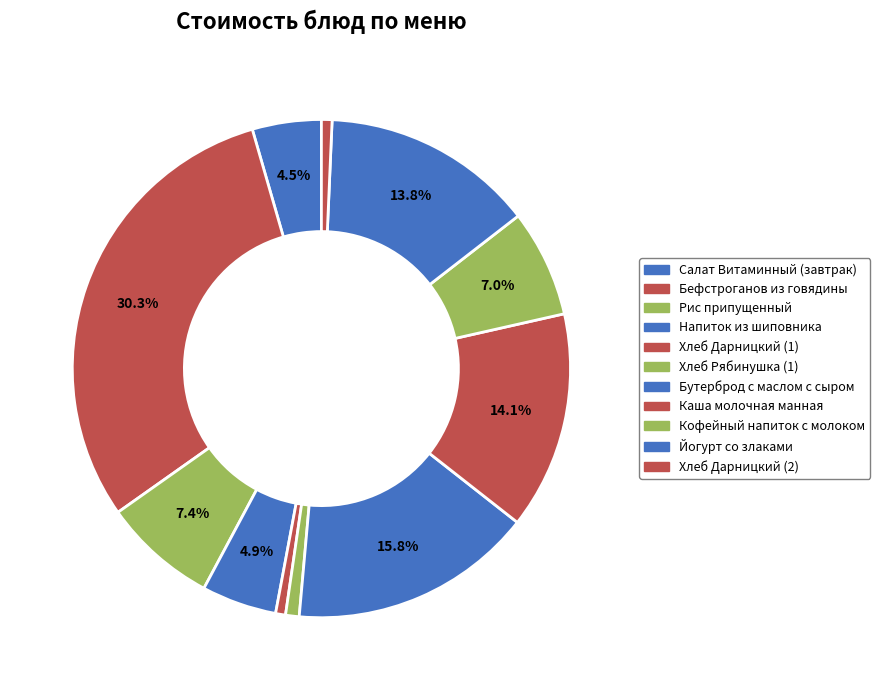

To the nearest percent, what is the difference between the largest and smallest slice percentages?

30%